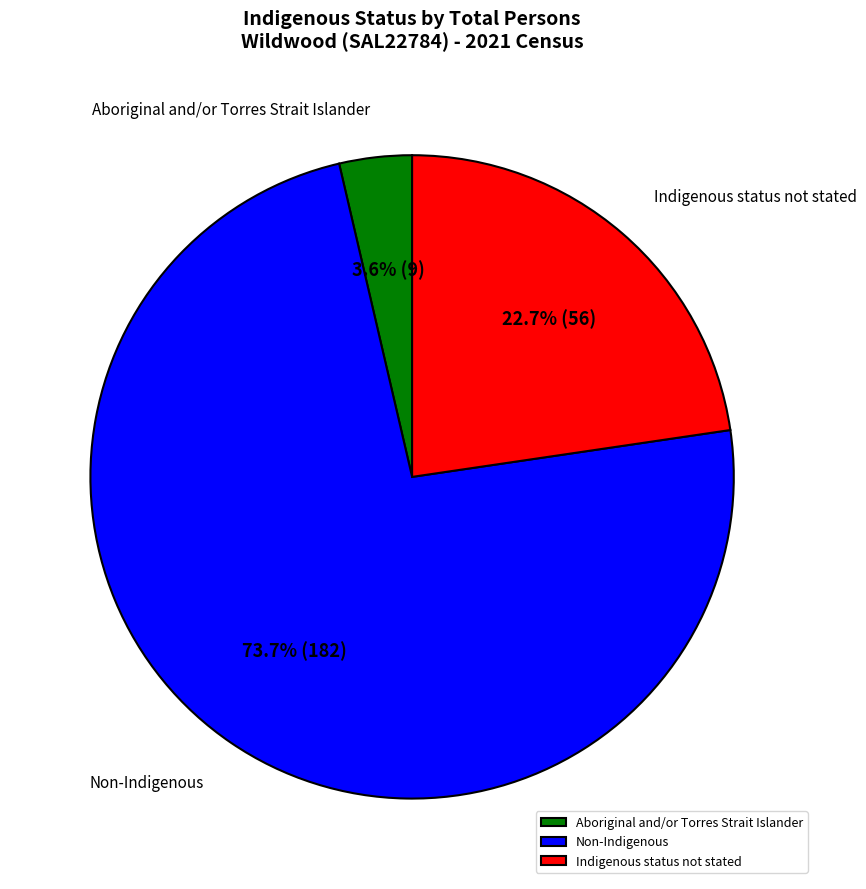

Which slice is the largest?

Non-Indigenous